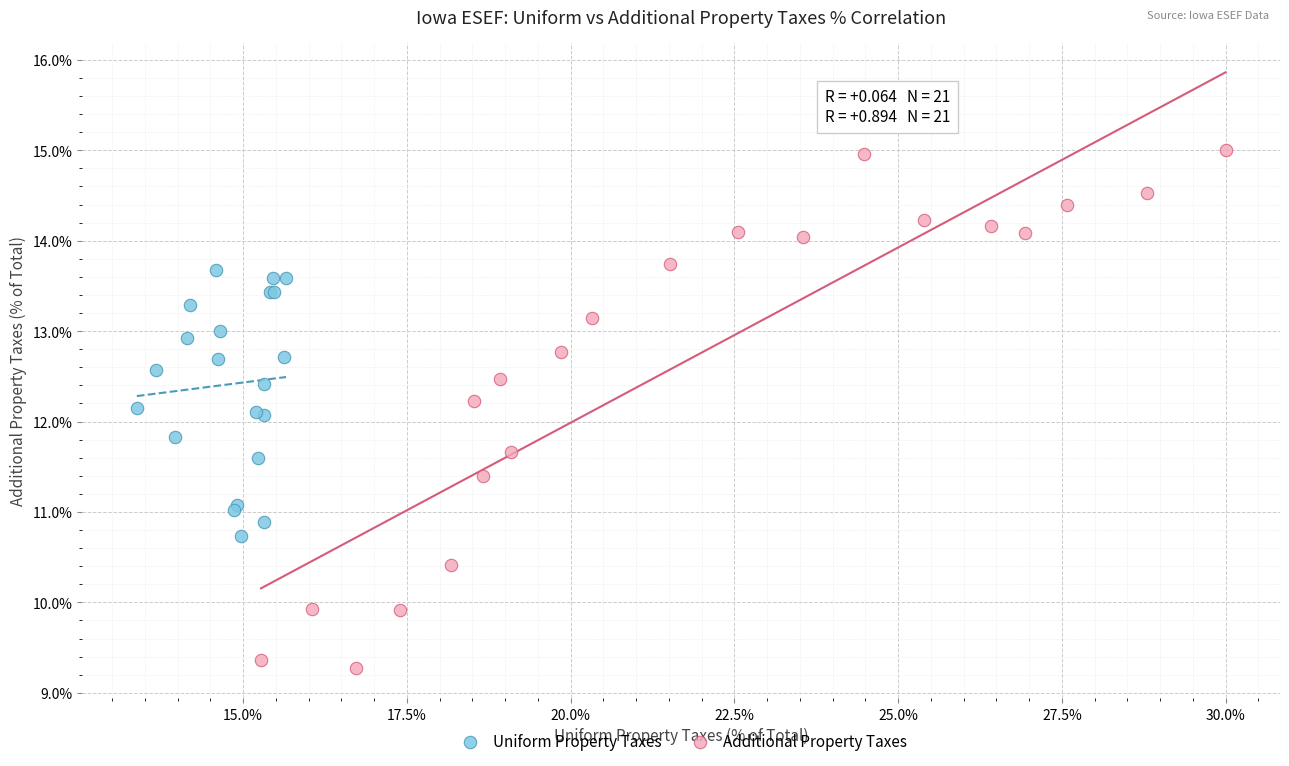

What are all the series names shown in the legend?

Uniform Property Taxes, Additional Property Taxes